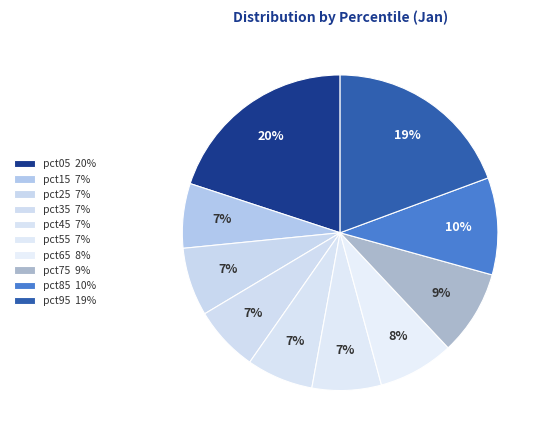

How many segments does this pie chart have?

10